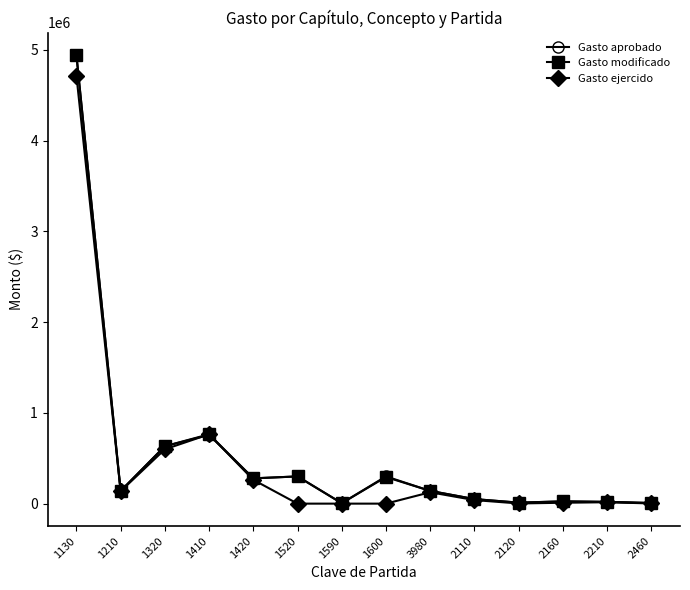

At how many categories does at least one series exceed 1837095?

1